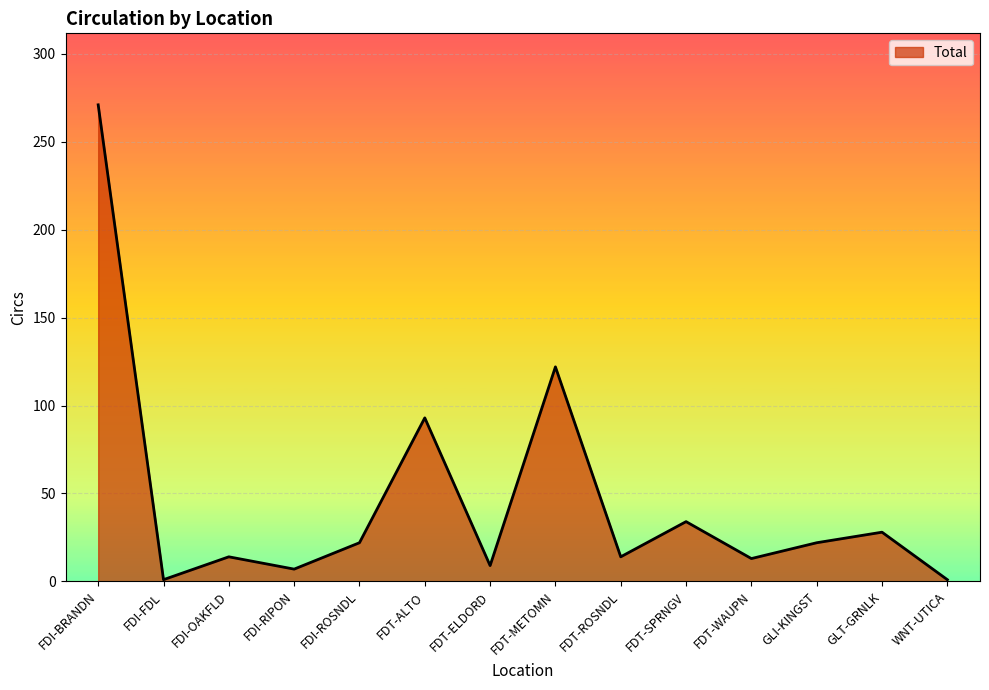

What is the maximum value shown in the chart?

271